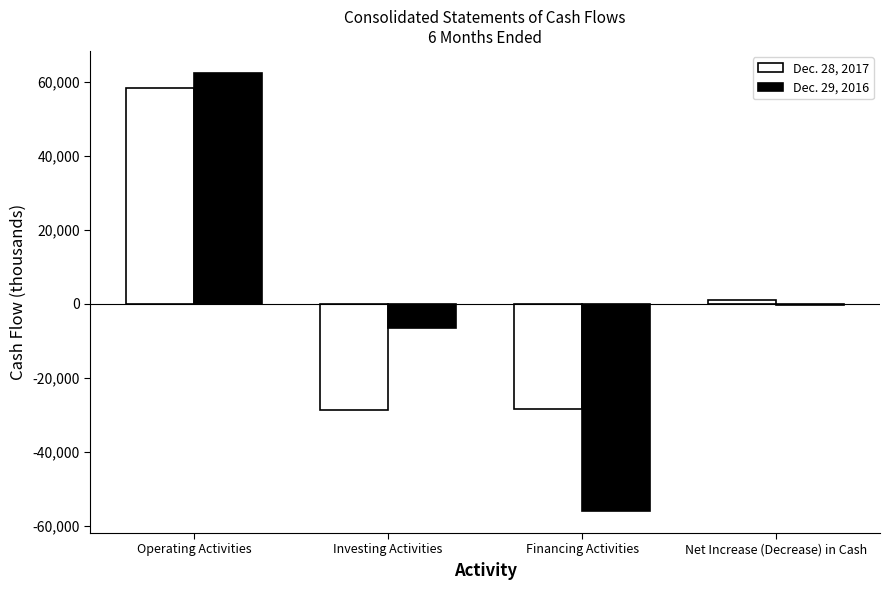

At which label does Dec. 28, 2017 reach its peak?

Operating Activities